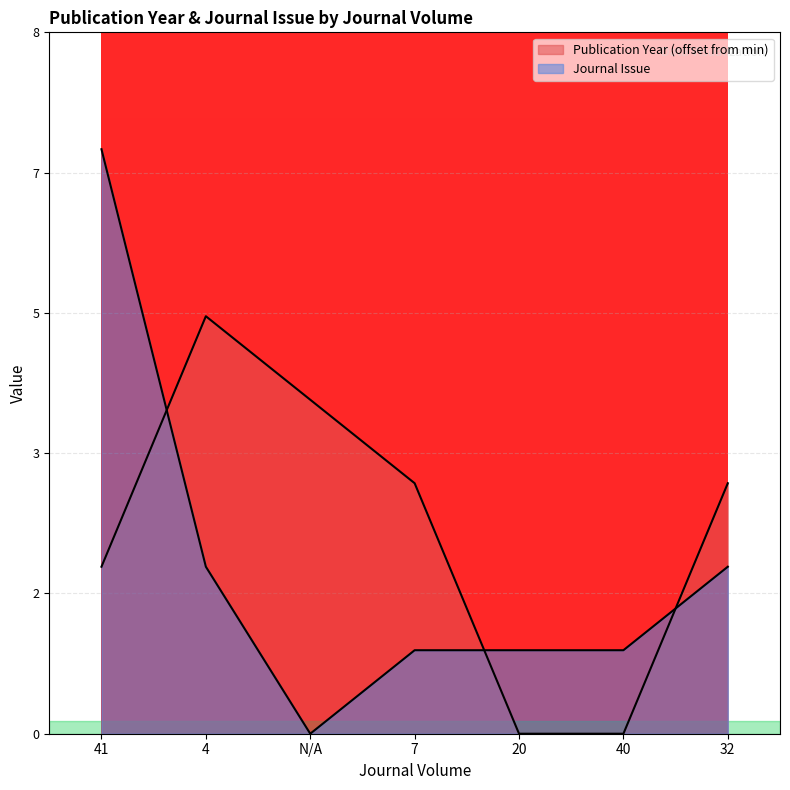

Reading left to right, what are all the values shown in this chart?

Publication Year: 2	5	4	3	0	0	3
Journal Issue: 7	2	0	1	1	1	2